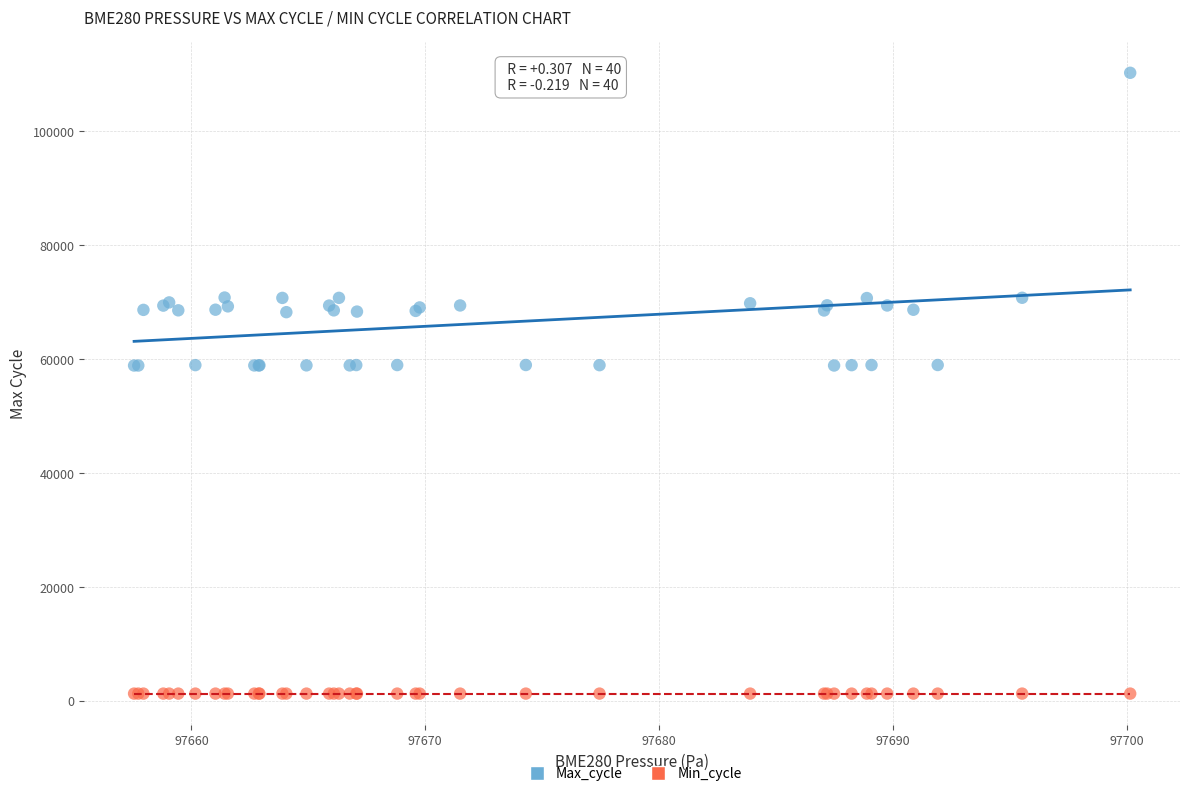

Which series has the largest Y range (max minus min)?

Max_cycle